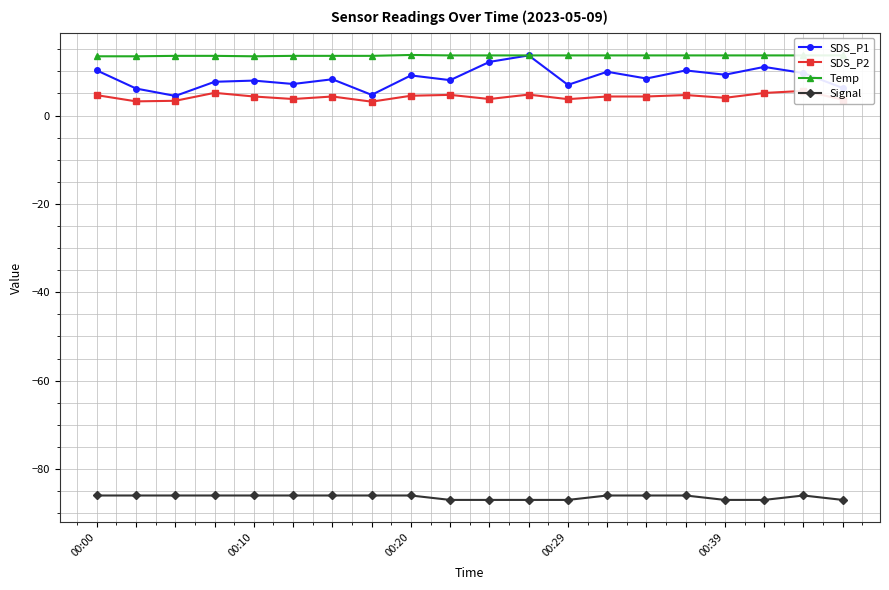

True or false: SDS_P1 and Signal cross at least once.

False